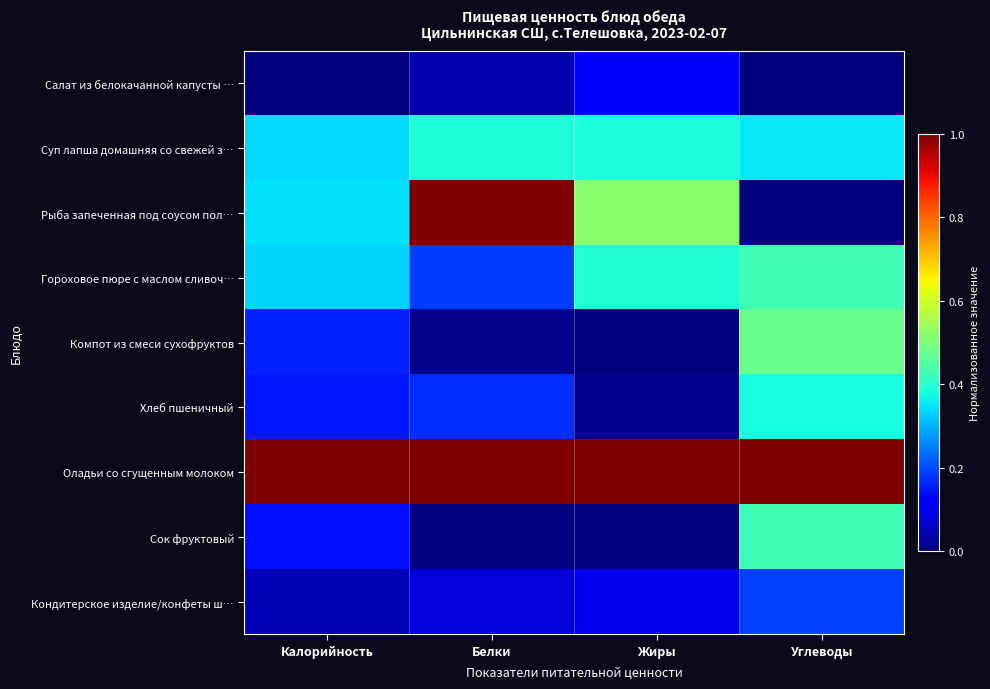

Between Белки and Жиры, which series saw the biggest shift?

Рыба запеченная под соусом пол…